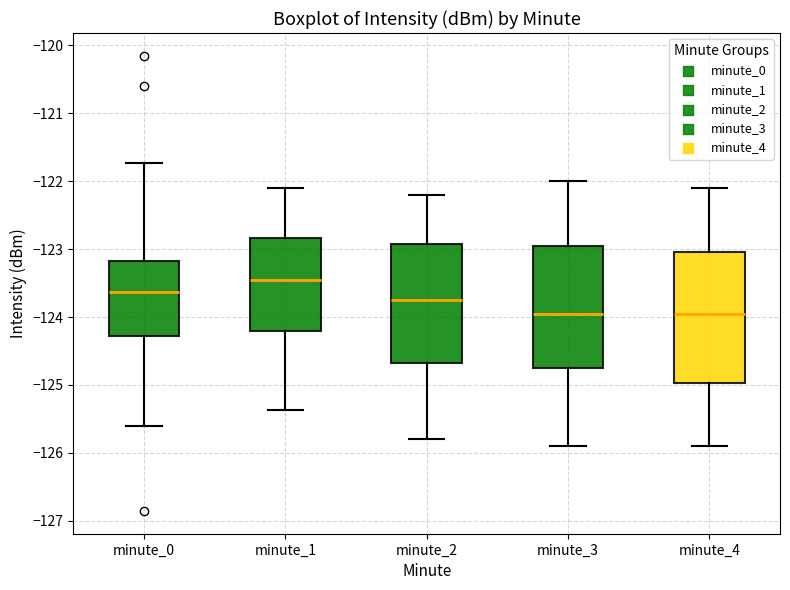

Reading left to right, read every box against the y-axis: the position of its median line, the range the box covers, and the ends of its whiskers. The values are not printed on the chart, so give them approximately, as read against the axis.

minute_0: median -123.6, box -124.3 to -123.2, whiskers -125.6 to -121.7
minute_1: median -123.4, box -124.2 to -122.8, whiskers -125.4 to -122.1
minute_2: median -123.7, box -124.7 to -122.9, whiskers -125.8 to -122.2
minute_3: median -123.9, box -124.7 to -122.9, whiskers -125.9 to -122.0
minute_4: median -123.9, box -125.0 to -123.0, whiskers -125.9 to -122.1